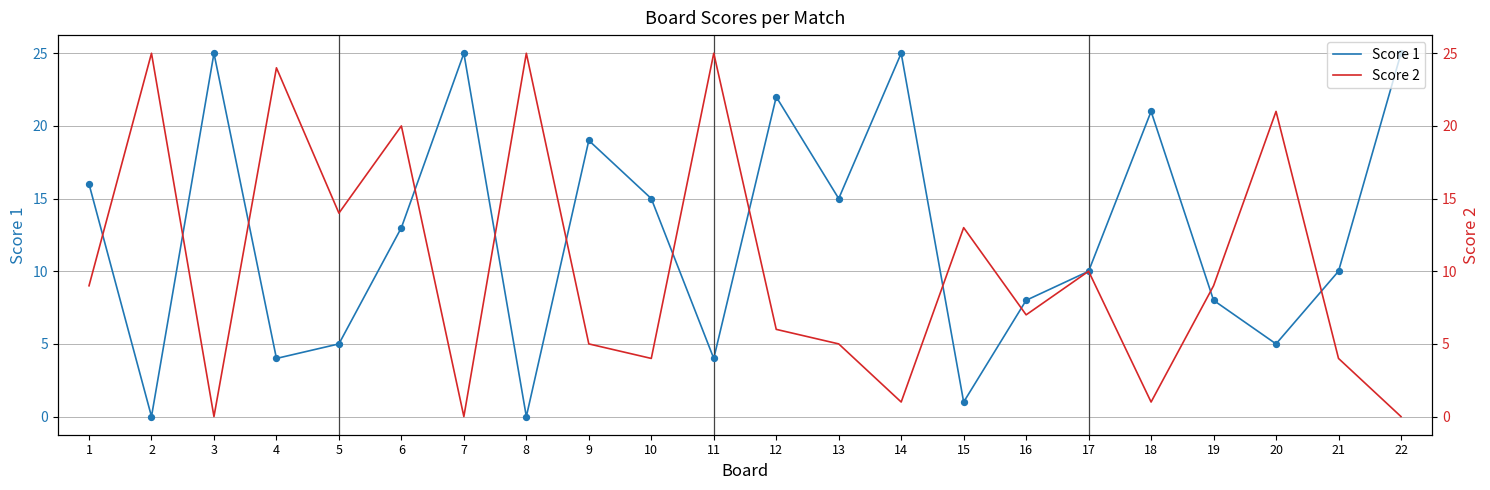

Which series has the widest spread of Y values?

Score 1